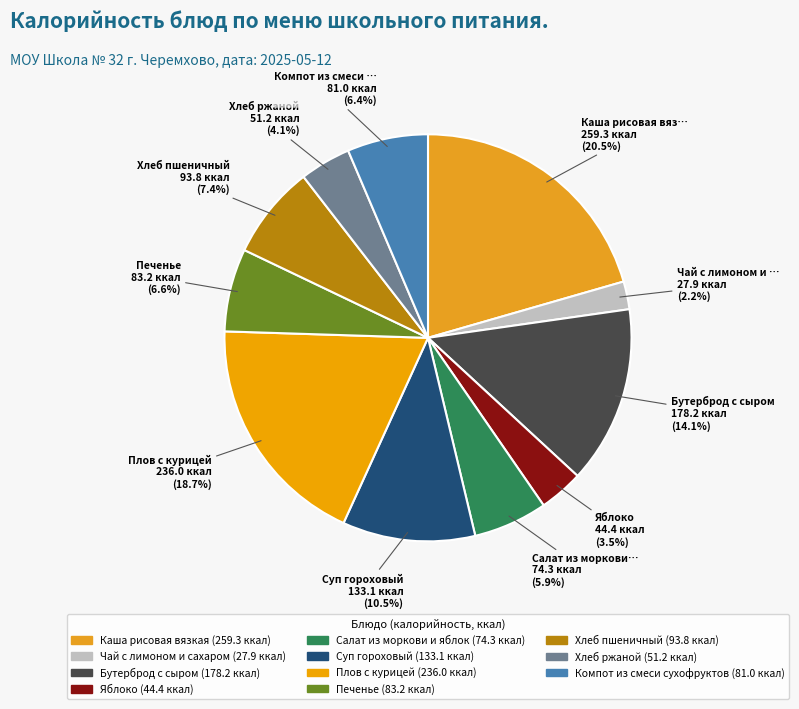

Which slice is the largest?

Каша рисовая вязкая